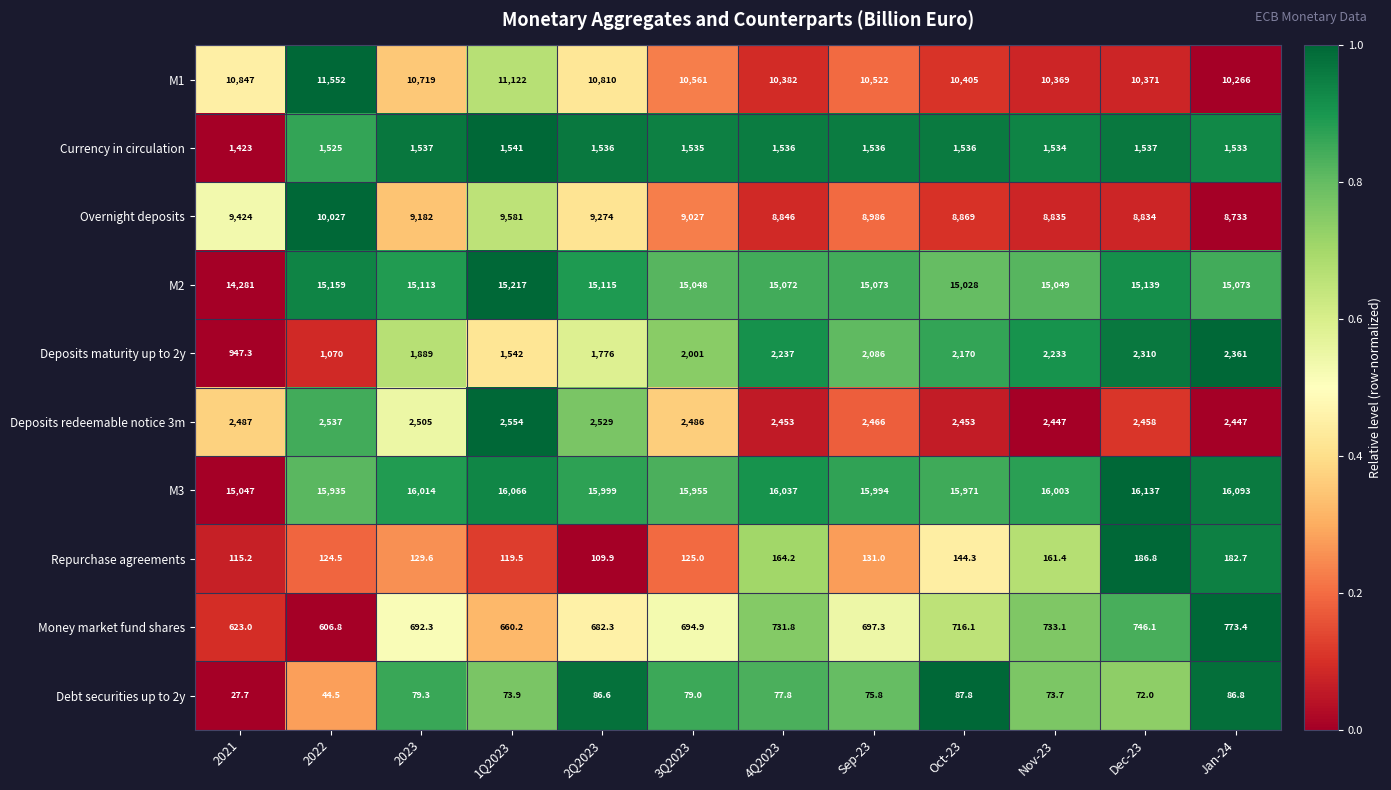

At how many categories does at least one series exceed 13017?

12